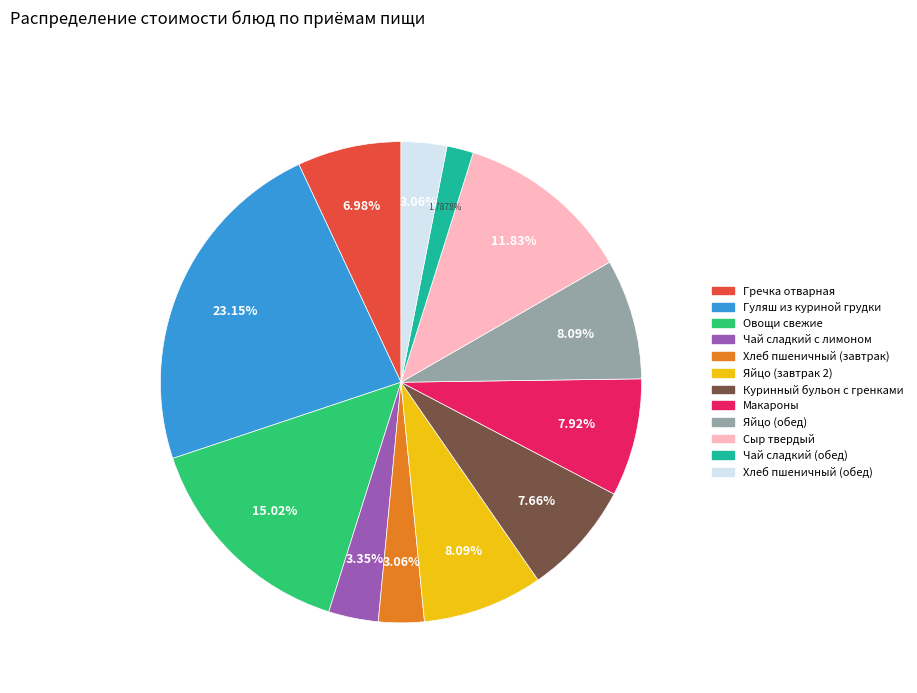

Between Овощи свежие and Яйцо (завтрак 2), which is larger?

Овощи свежие